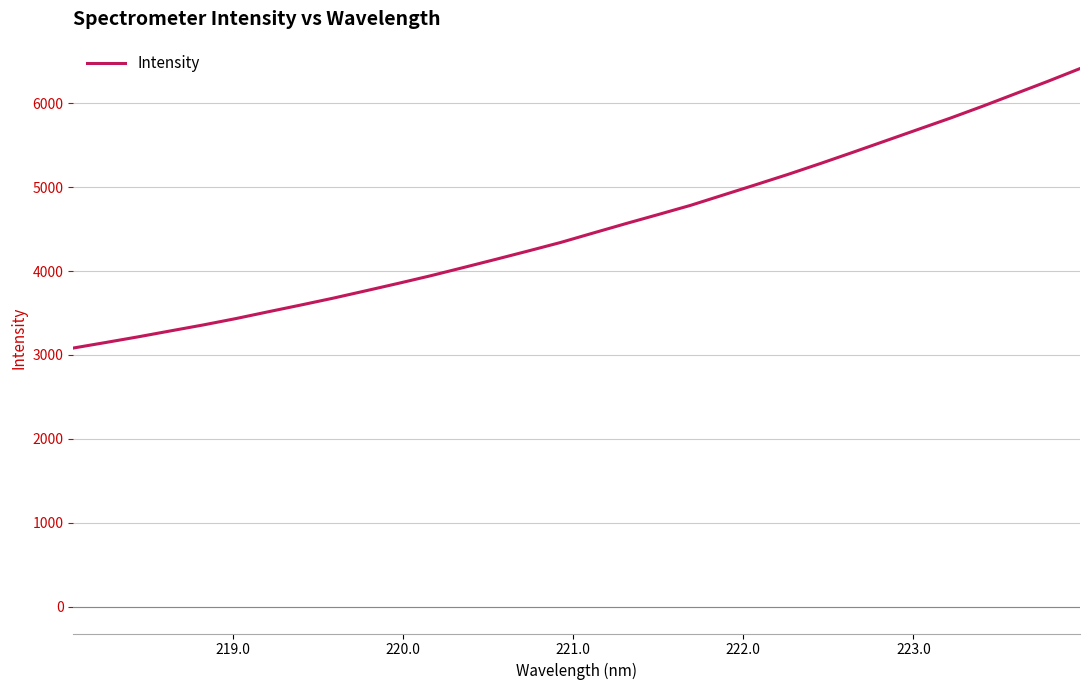

What is the difference between the maximum and minimum values?

3331.7